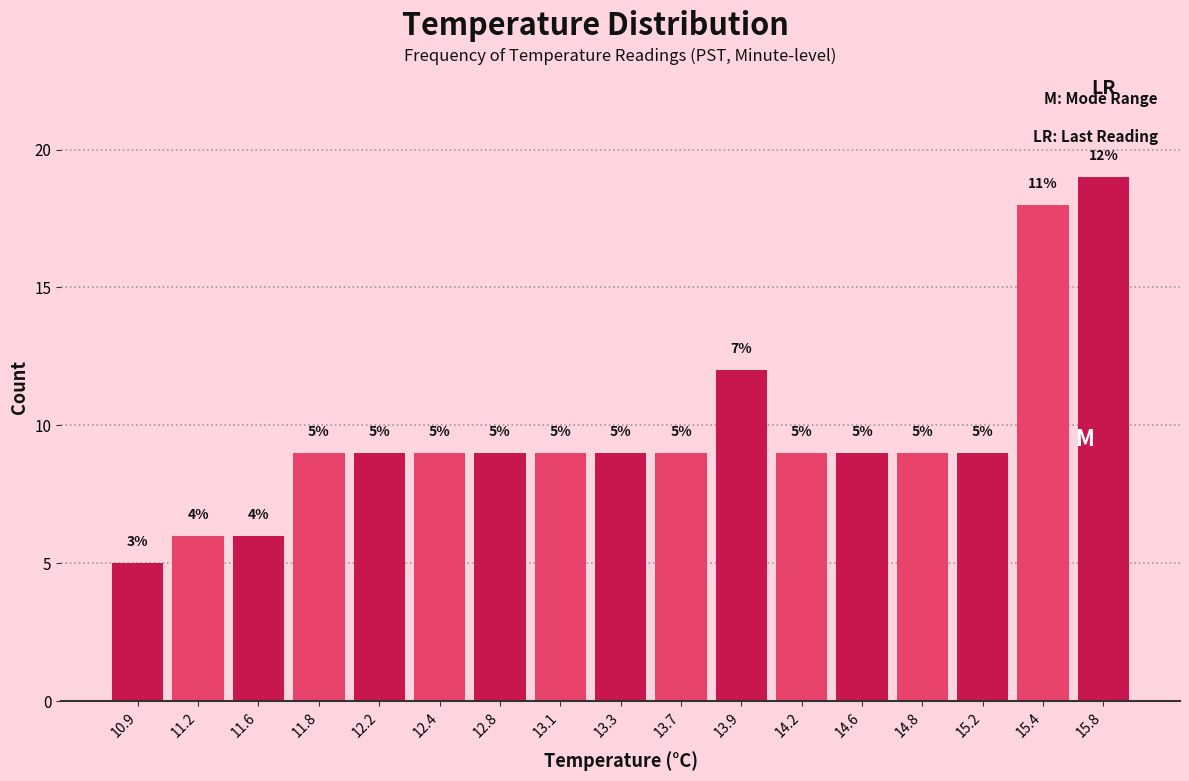

Over which range of the x-axis is the bar tallest?

15.6 to 15.9